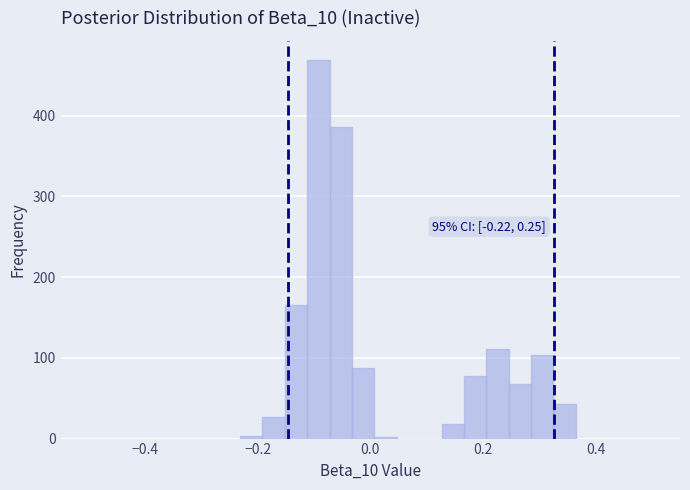

Read against the x-axis, roughly where is the centre of the tallest bar?

-0.10